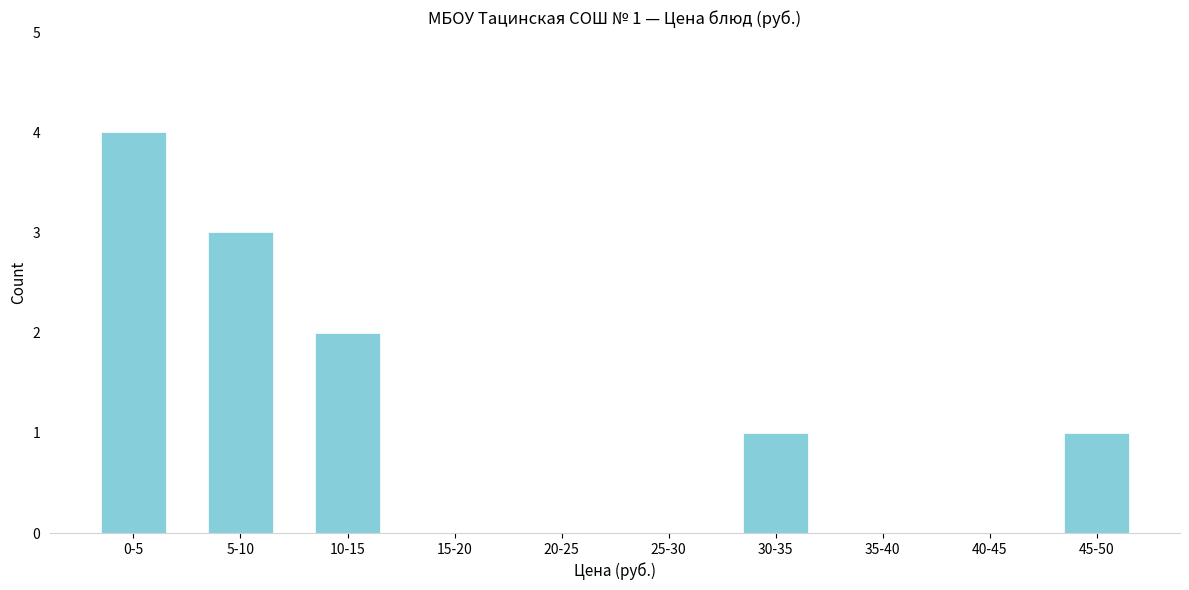

Reading left to right, extract all data points from this chart.

0-5=4	5-10=3	10-15=2	15-20=0	20-25=0	25-30=0	30-35=1	35-40=0	40-45=0	45-50=1